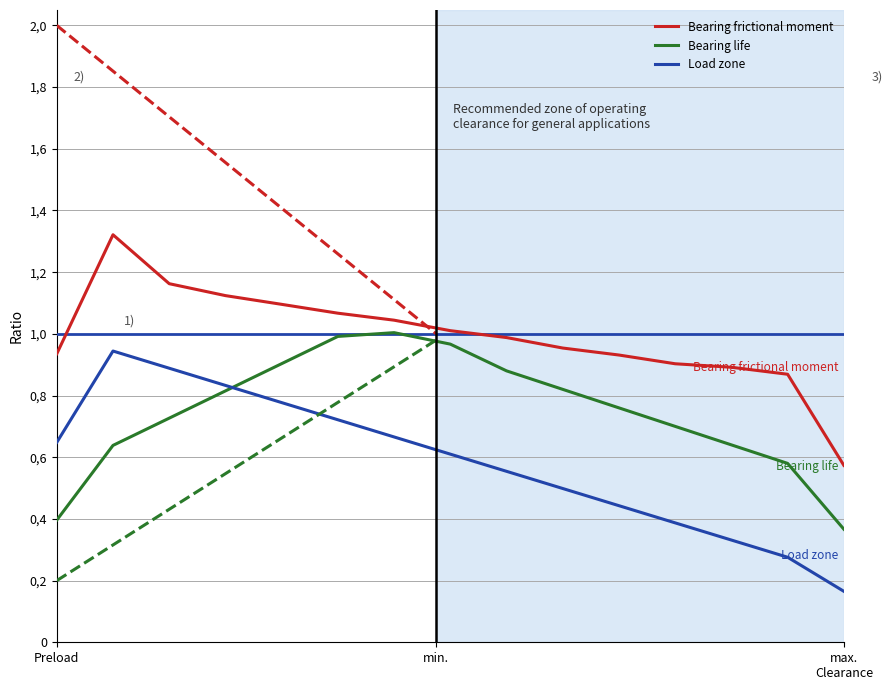

Between 7 and 6, which is larger?

6